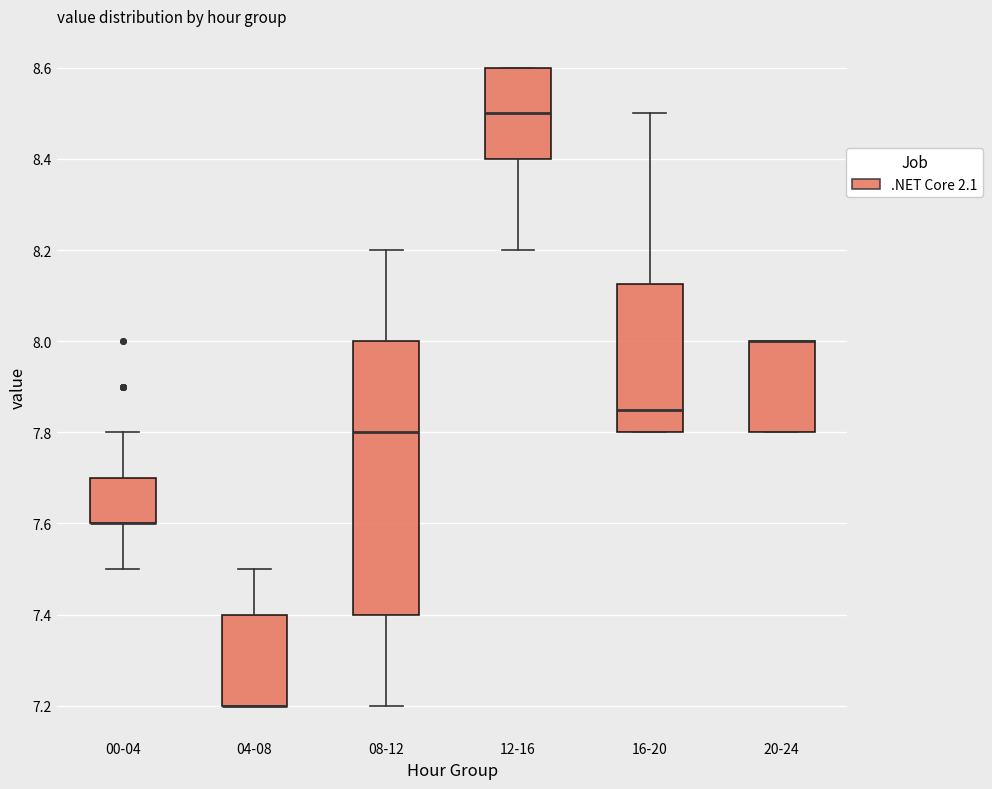

Reading left to right, transcribe this box plot: for each box, give where its median line is, the range the box spans, and where its two whiskers end, as read against the y-axis. The values are not printed on the chart, so give them approximately, as read against the axis.

00-04: median 7.60 (drawn on the box's lower edge), box 7.60 to 7.70, whiskers 7.50 to 7.80
04-08: median 7.20 (drawn on the box's lower edge), box 7.20 to 7.40, whiskers 7.20 to 7.50
08-12: median 7.80, box 7.40 to 8.00, whiskers 7.20 to 8.20
12-16: median 8.50, box 8.40 to 8.60, whiskers 8.20 to 8.60
16-20: median 7.86, box 7.80 to 8.12, whiskers 7.80 to 8.50
20-24: median 8.00 (drawn on the box's upper edge), box 7.80 to 8.00, whiskers 7.80 to 8.00